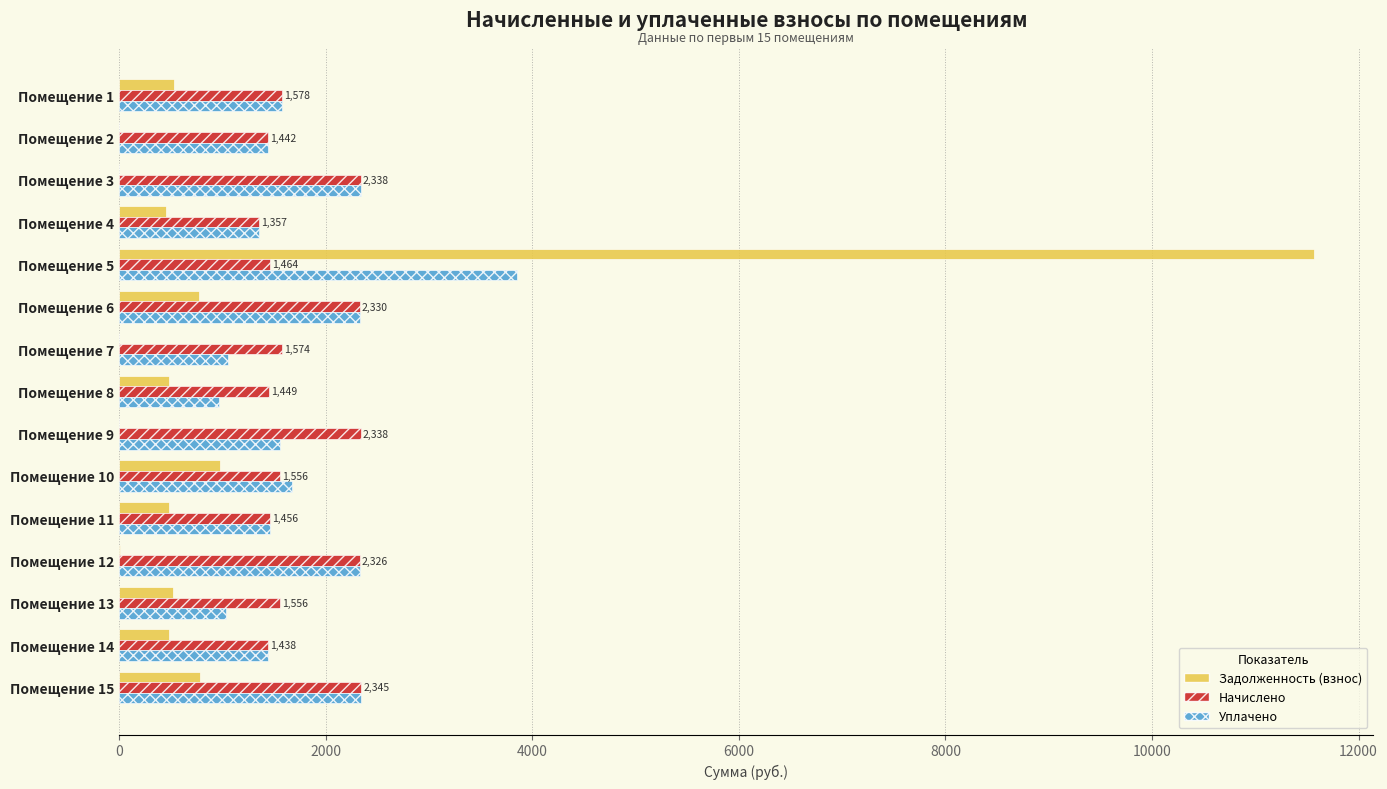

What is the sum of all Задолженность (взнос) values?

17045.7